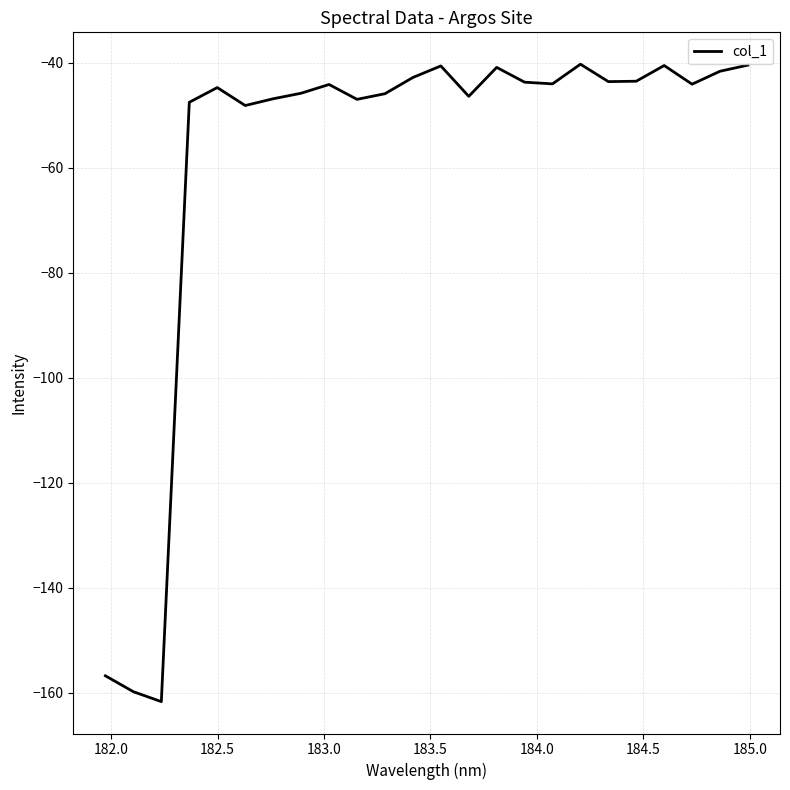

What is the difference between the maximum and minimum values?

121.4